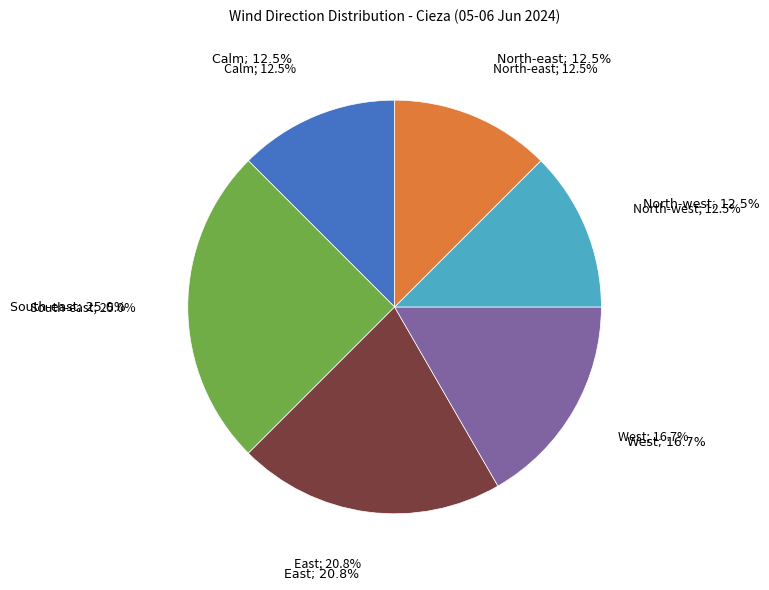

How many segments does this pie chart have?

6